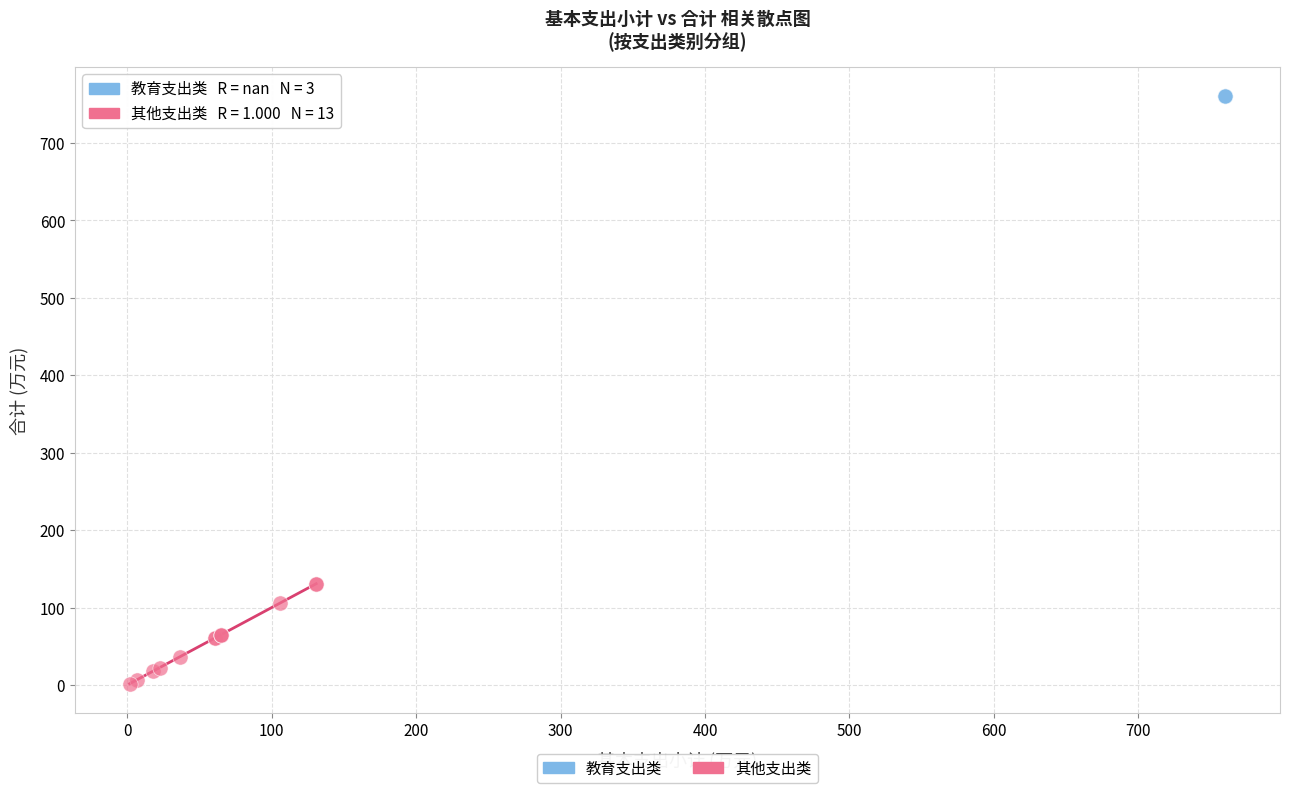

What are all the series names shown in the legend?

教育支出类, 其他支出类